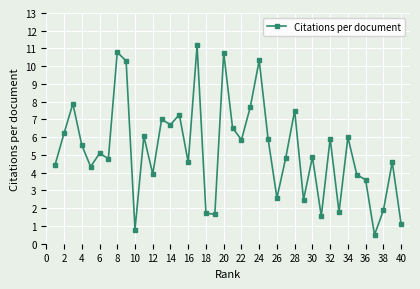

What is the average value?

5.3